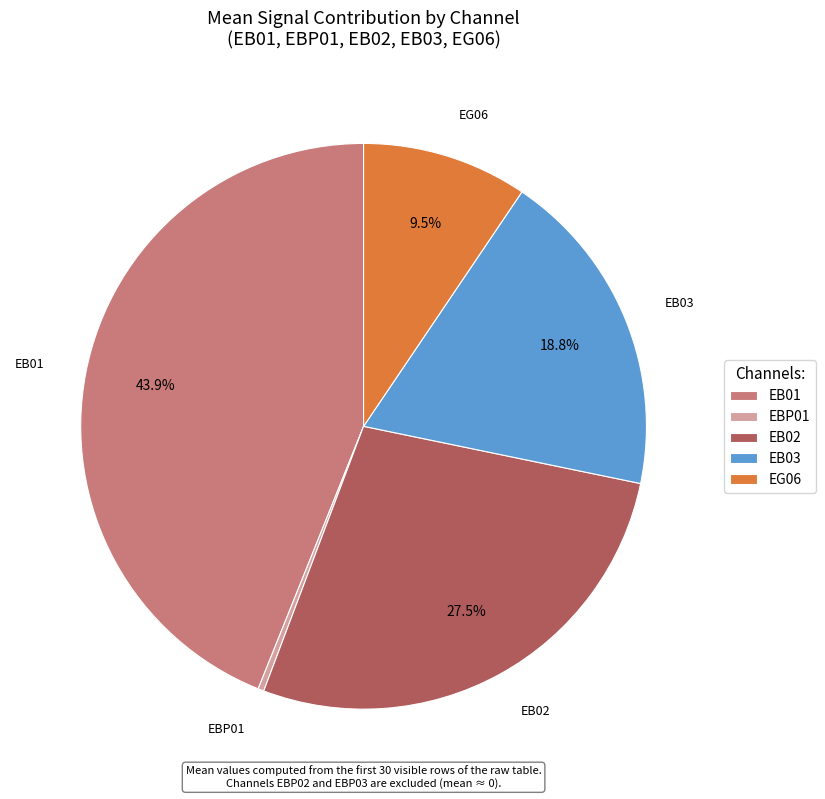

Is EBP01 the majority of the pie?

No